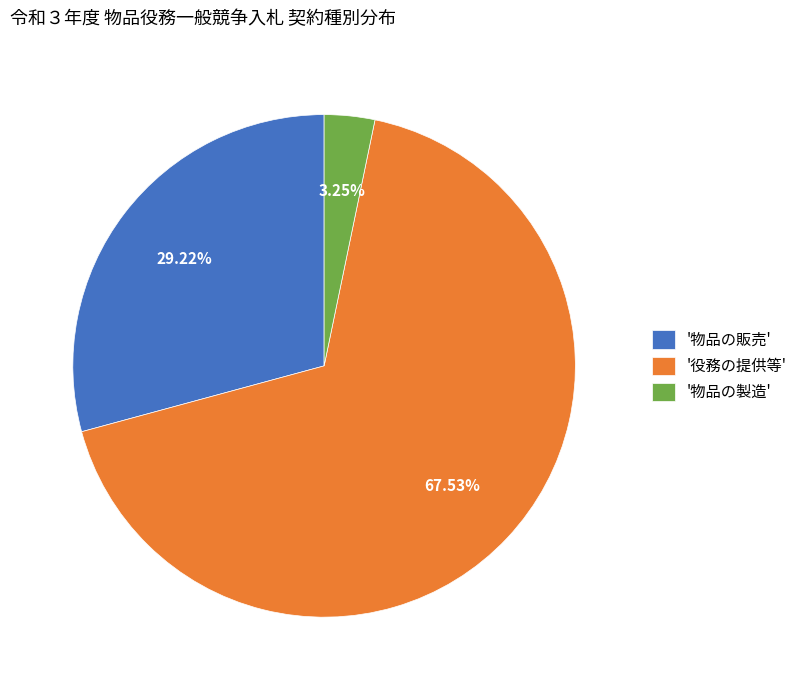

How many slices are in this pie chart?

3